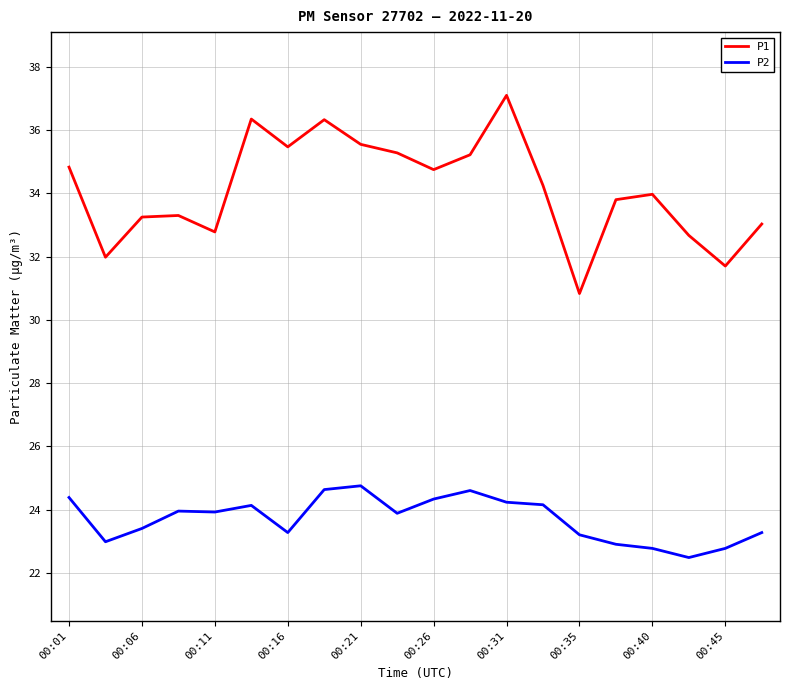

Which series has the largest total across all categories?

P1